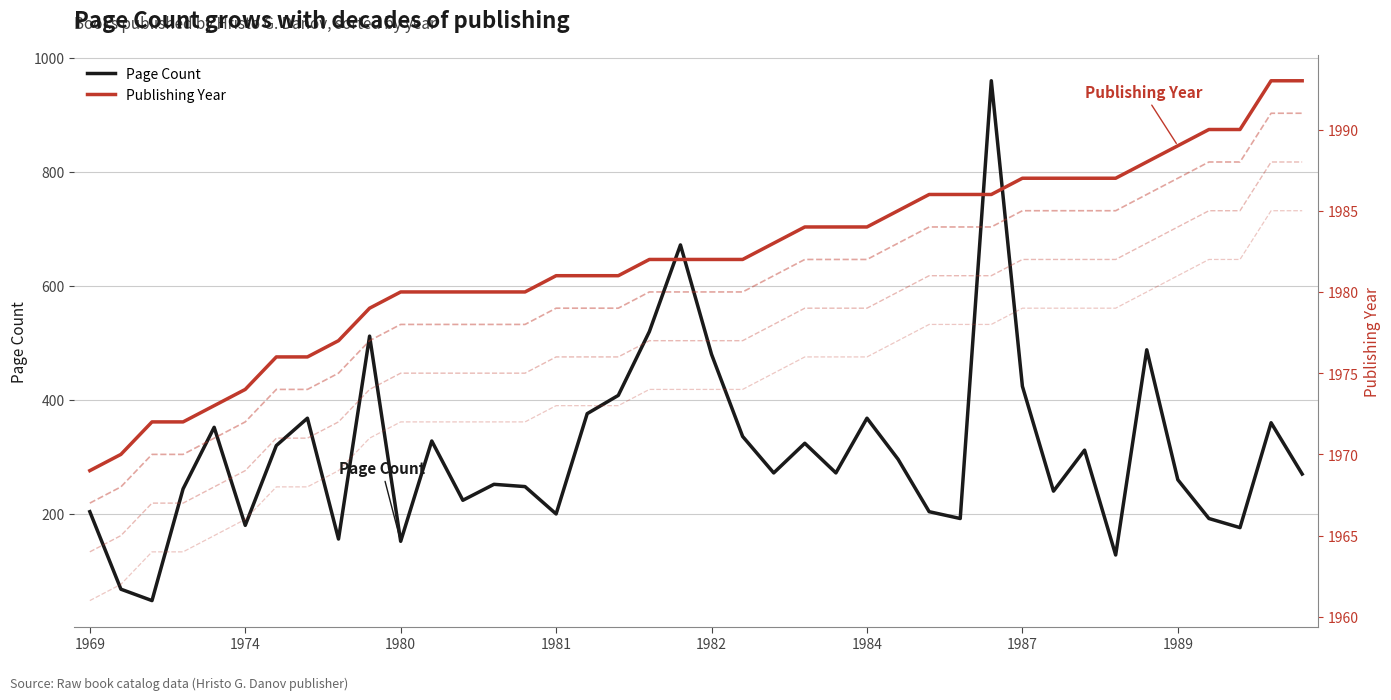

What is the minimum value for Publishing Year?

1969